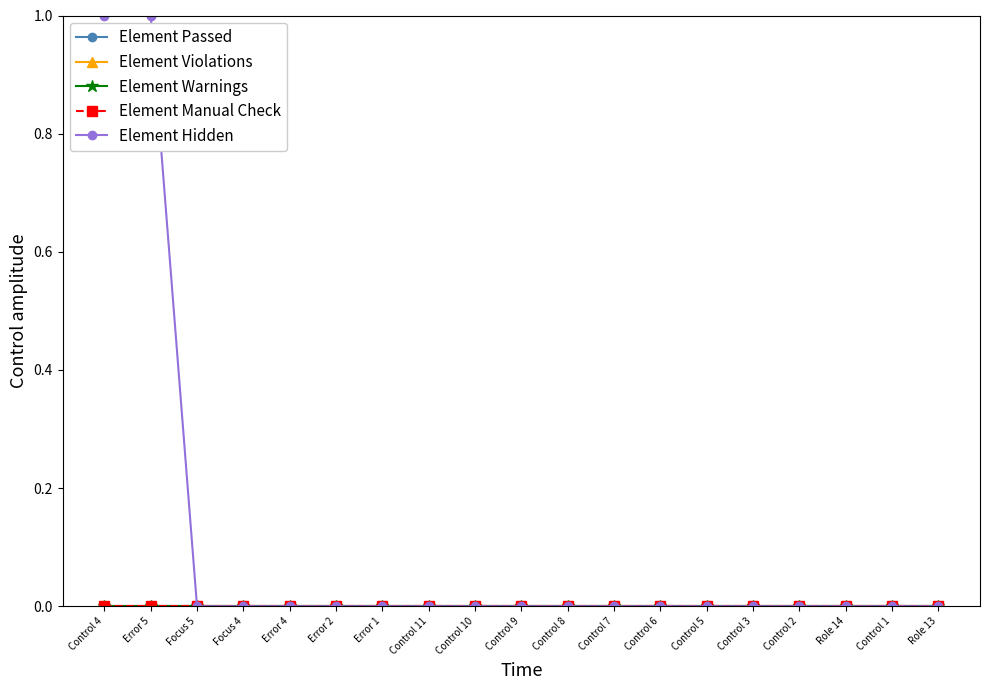

Is it true that Element Violations equals 0 at Role 14?

True